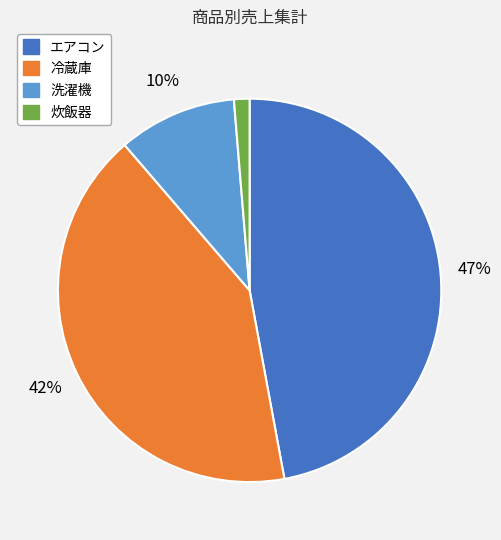

Is there any slice that represents more than half of the pie?

No